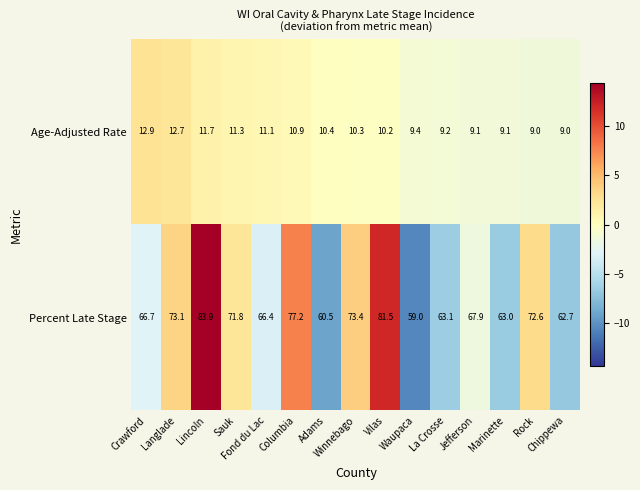

What is the total value across all series at La Crosse?

72.3